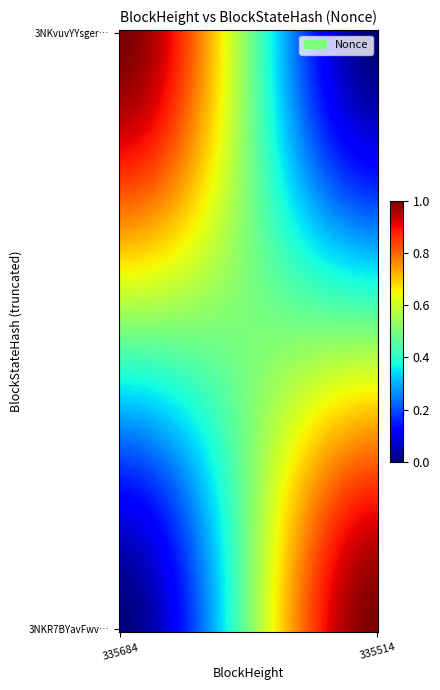

What is the maximum value shown in the chart?

1